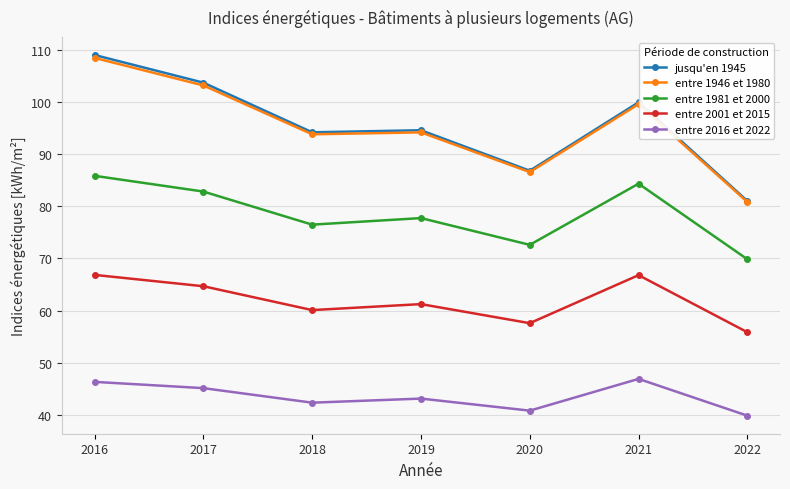

At which category does entre 2016 et 2022 reach its first local peak?

2019